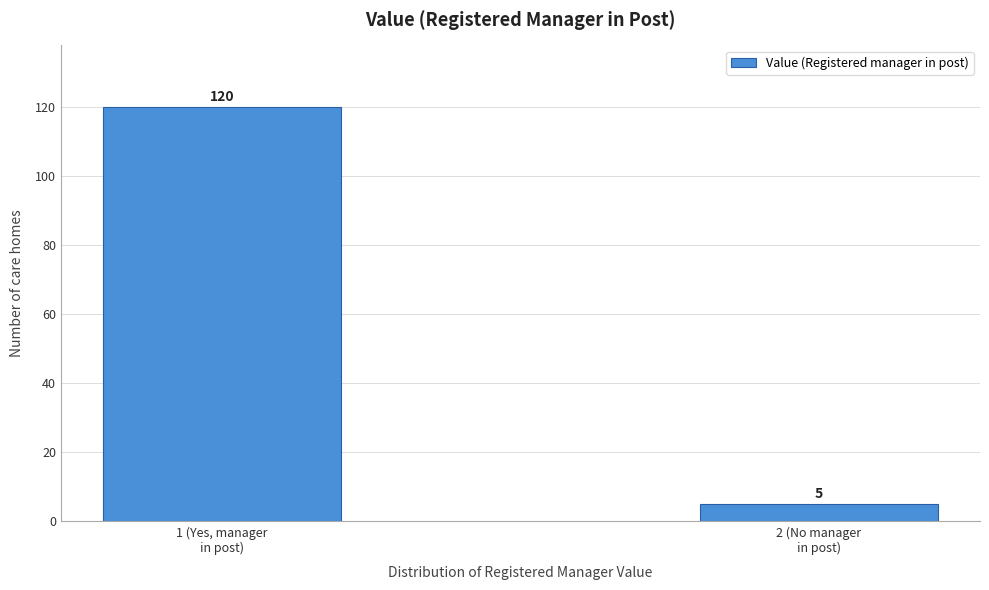

Reading right to left, what are all the values shown in this chart?

5	120